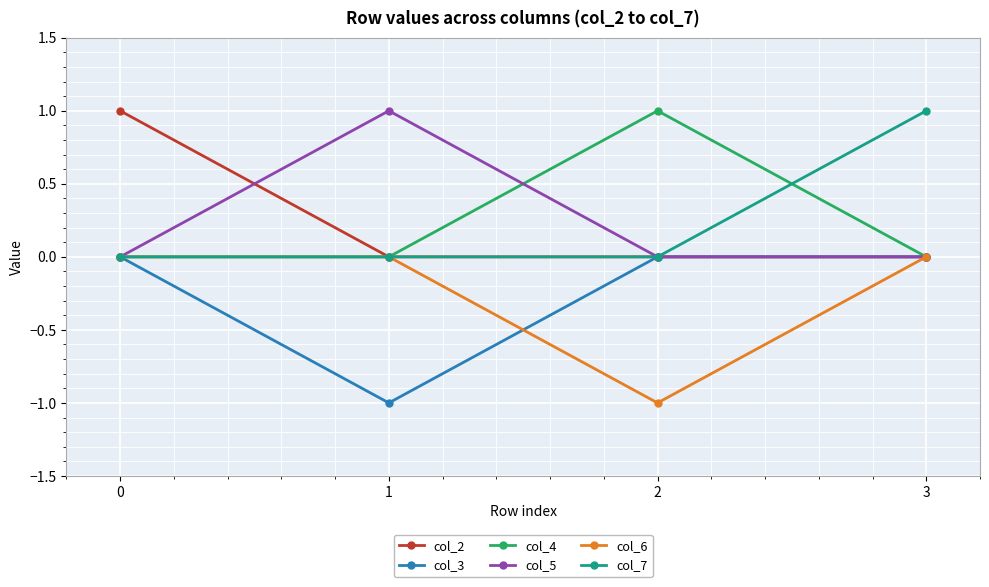

In col_6, how many points are lower than both neighbors (excluding endpoints)?

1